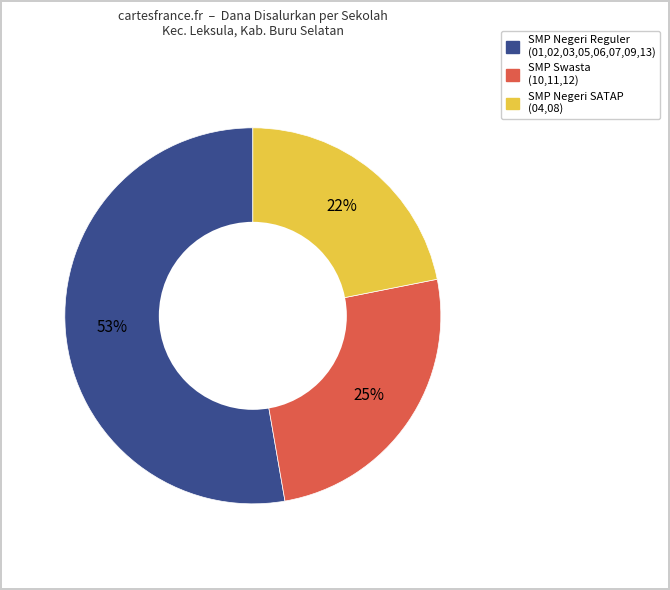

To the nearest percent, what is the average slice percentage?

33%